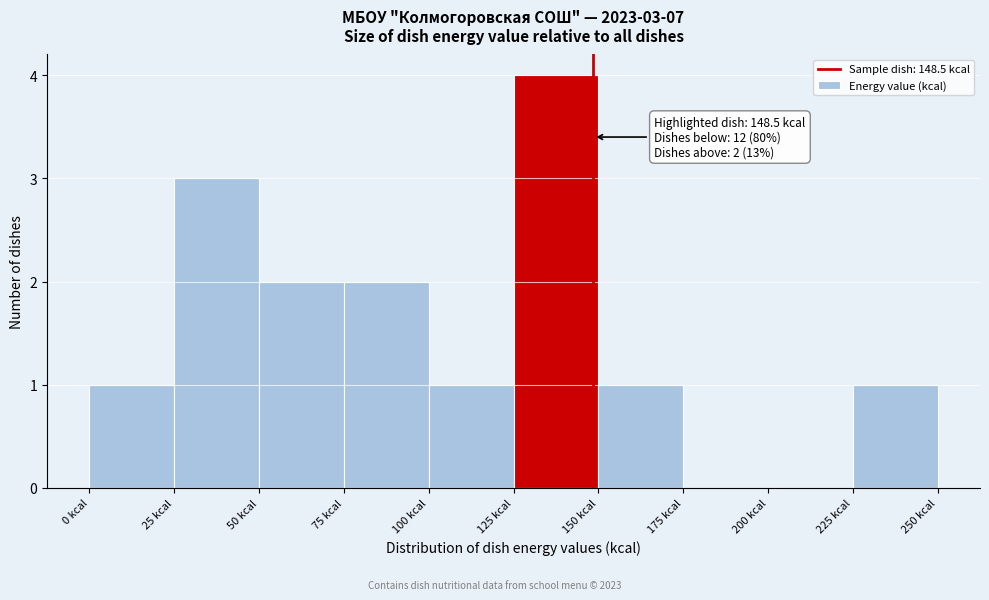

Over which range of the x-axis is the bar tallest?

125 to 150